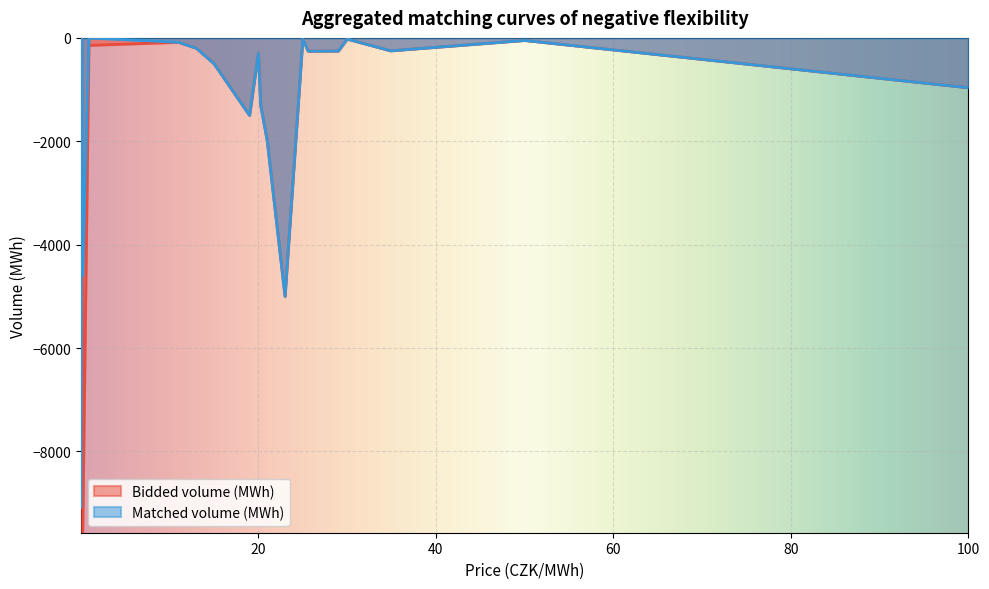

What is the difference between the maximum and second lowest values in the Matched volume (MWh) series?

5000.0